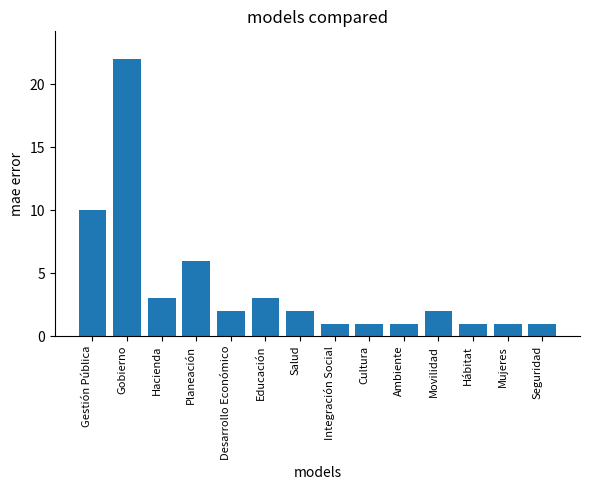

Which has a higher value, Movilidad or Gobierno?

Gobierno